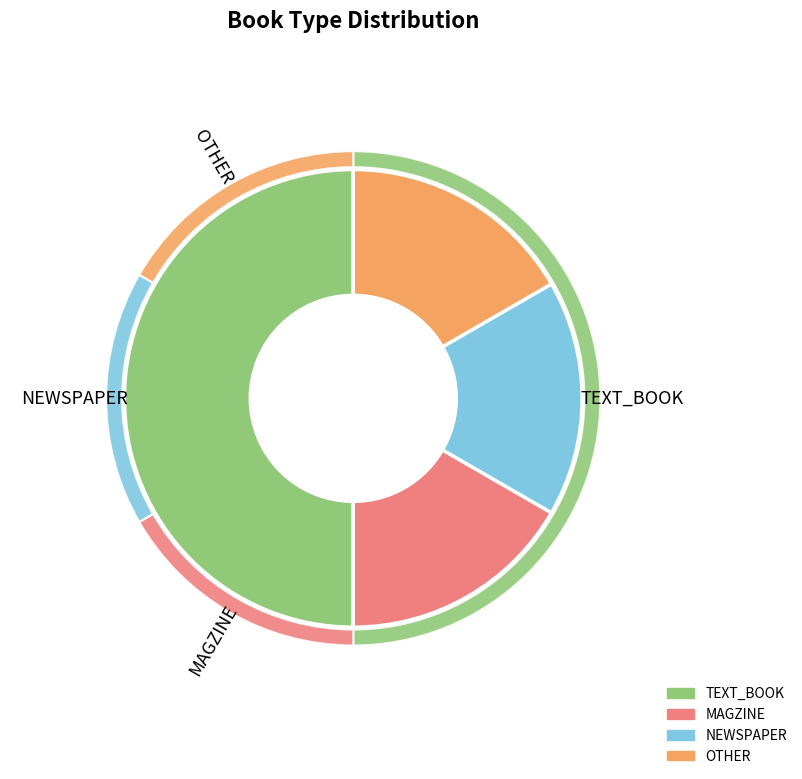

How much of the chart is everything except MAGZINE?

83.3%